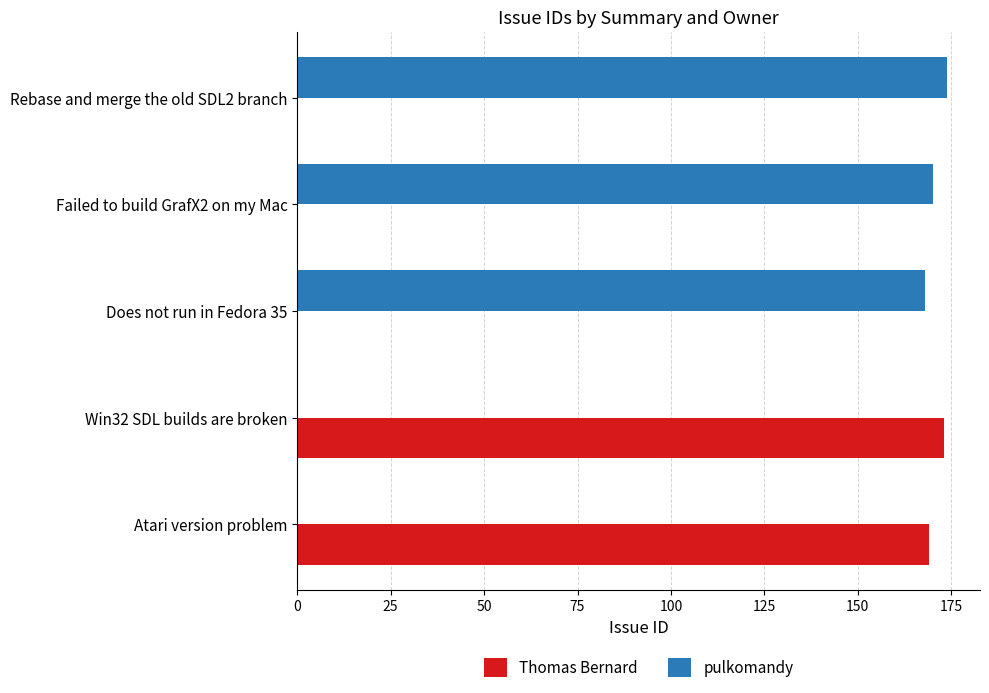

What is the maximum value for Thomas Bernard?

173